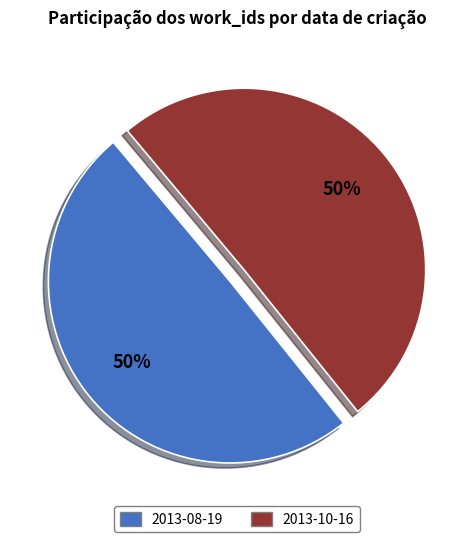

To the nearest percent, what portion does 2013-10-16 represent?

50%